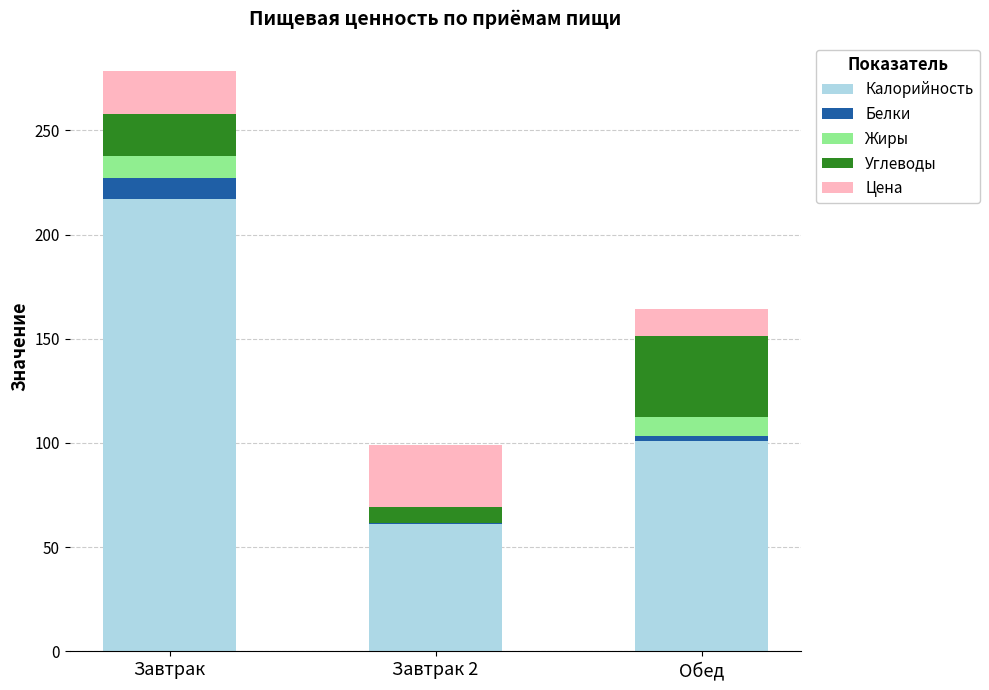

Does the chart contain stacked bars?

Yes